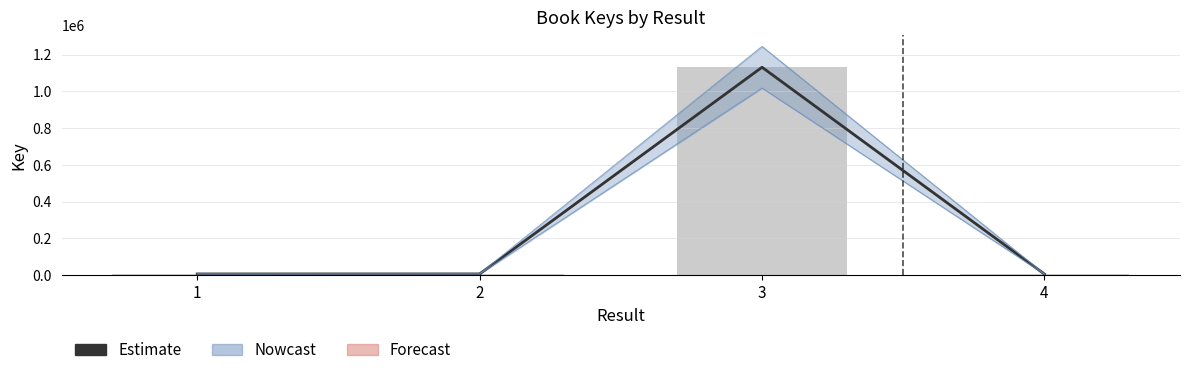

What is the difference between the maximum and minimum values in the Key (raw) series?

1124308